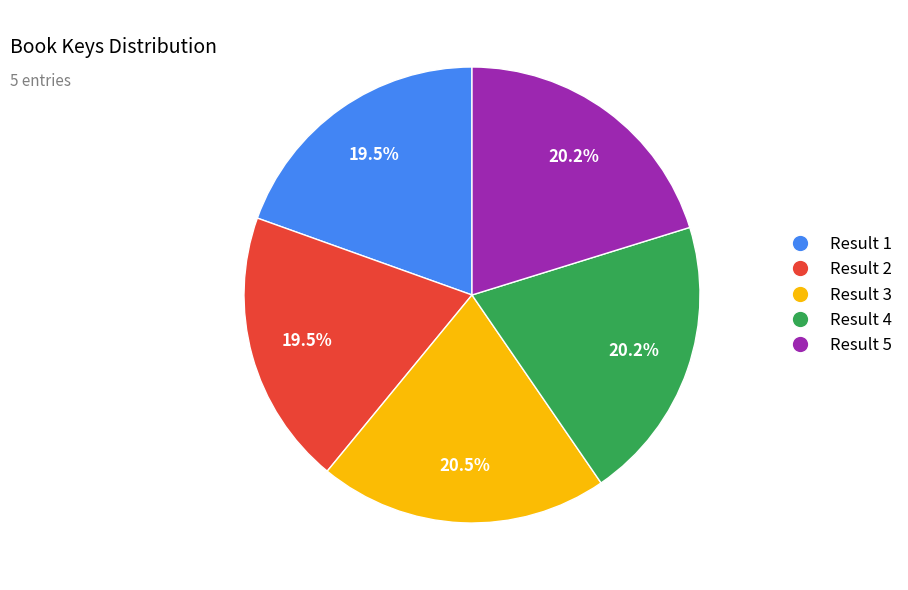

Is there a majority slice in this chart?

No